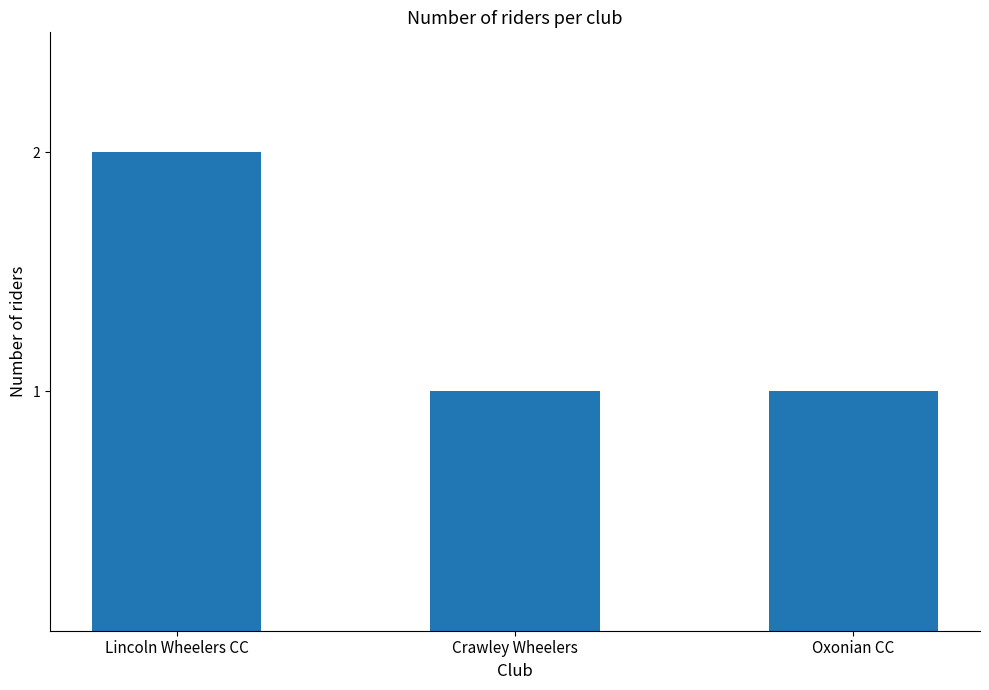

What is the difference between the maximum and minimum values?

1